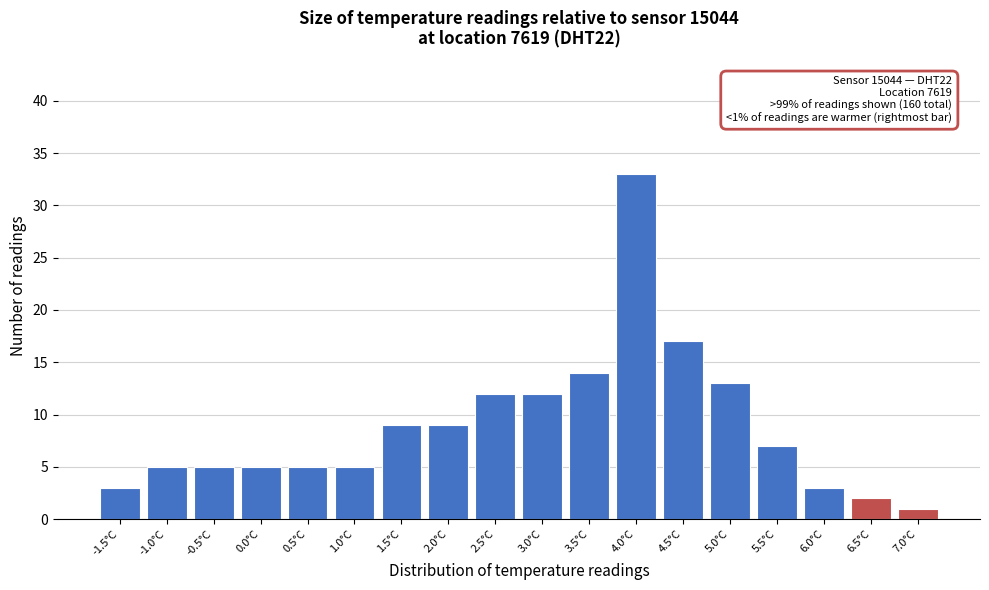

Reading right to left, list all the values displayed in this chart.

1	2	3	7	13	17	33	14	12	12	9	9	5	5	5	5	5	3